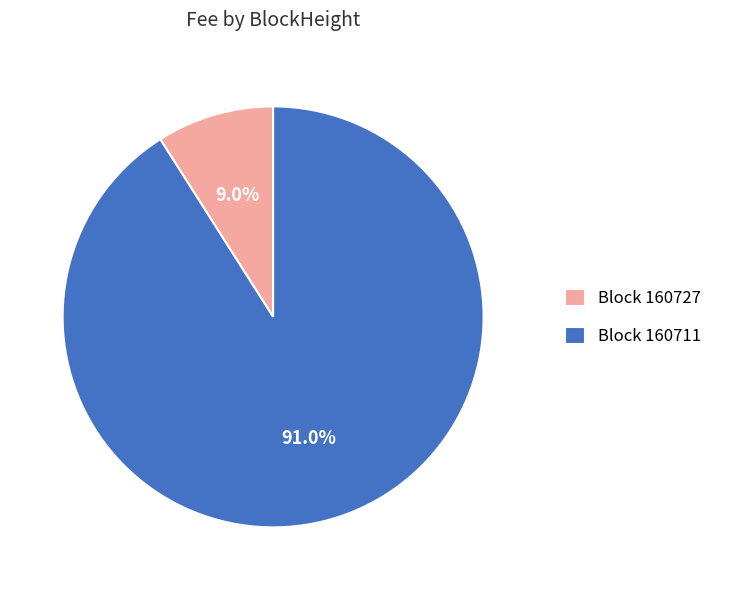

What is the majority slice?

Block 160711